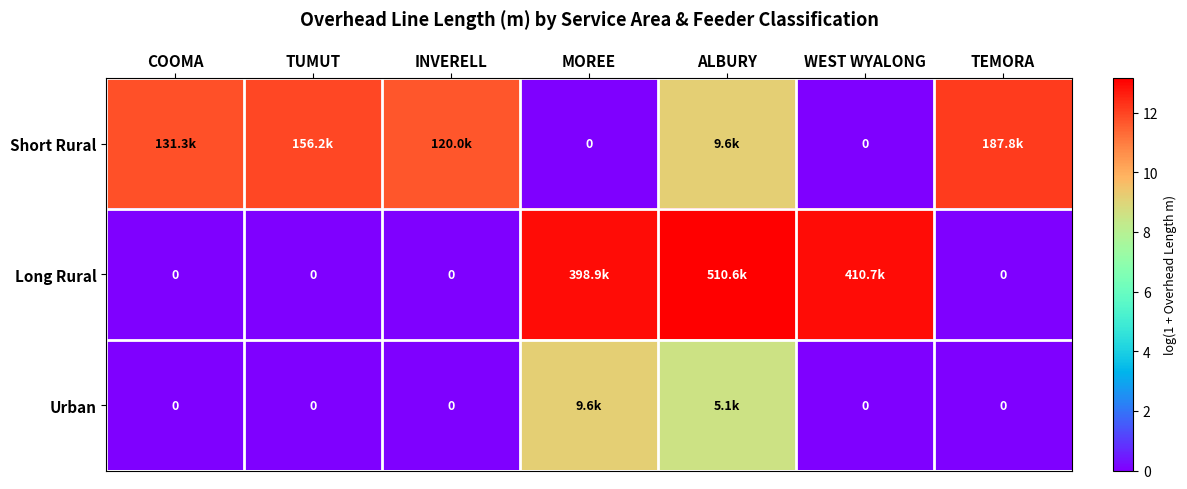

What is the difference between the highest and lowest values at ALBURY?

4.6